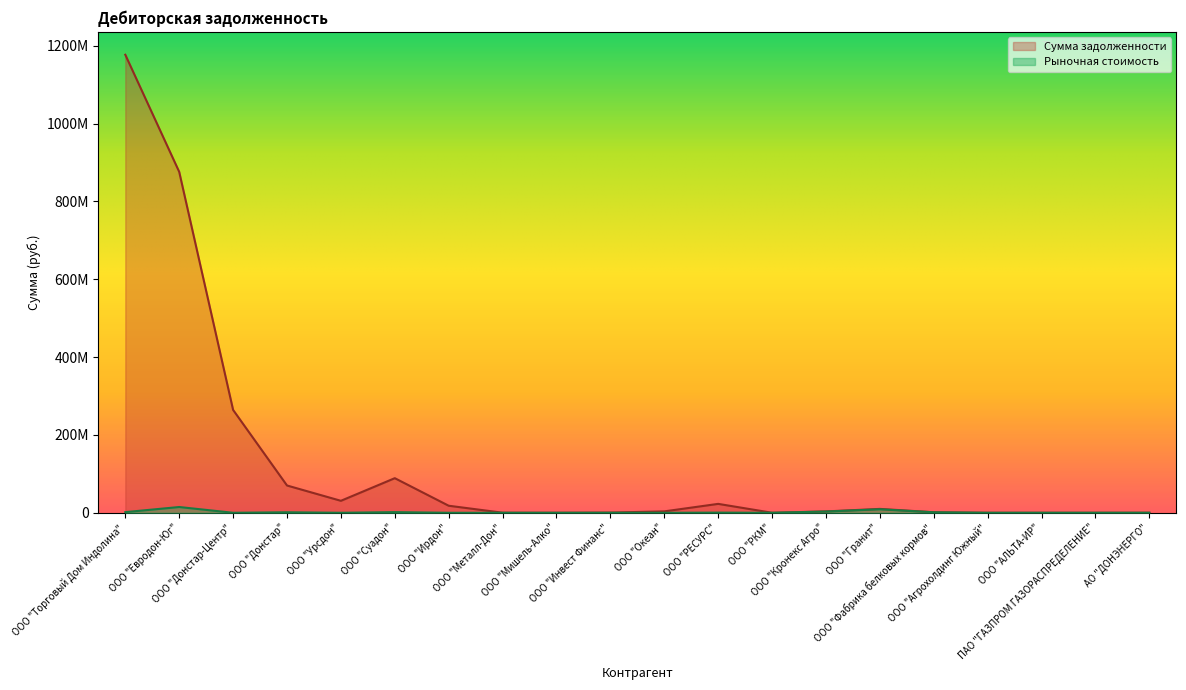

Does the chart display data point markers on the line(s)?

No